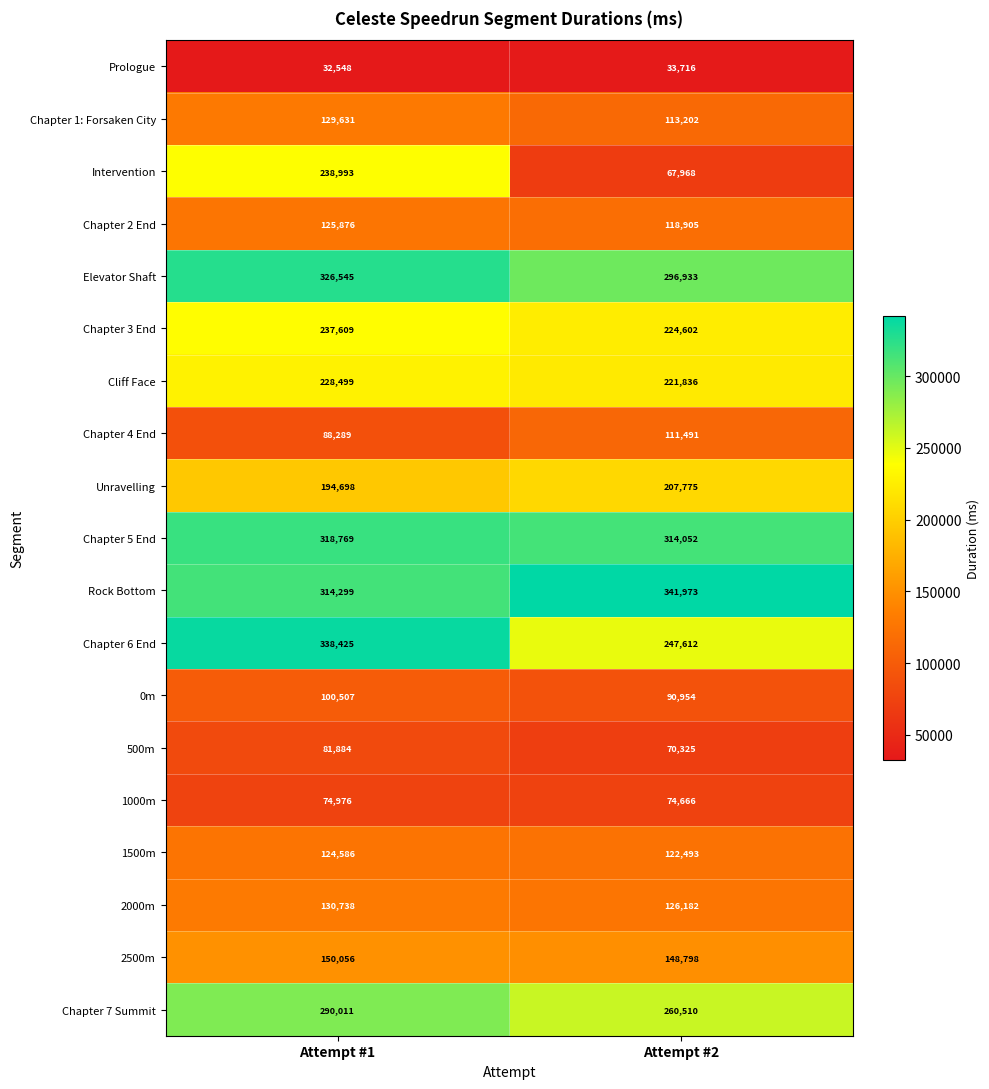

At which label does Chapter 3 End reach its peak?

Attempt #1